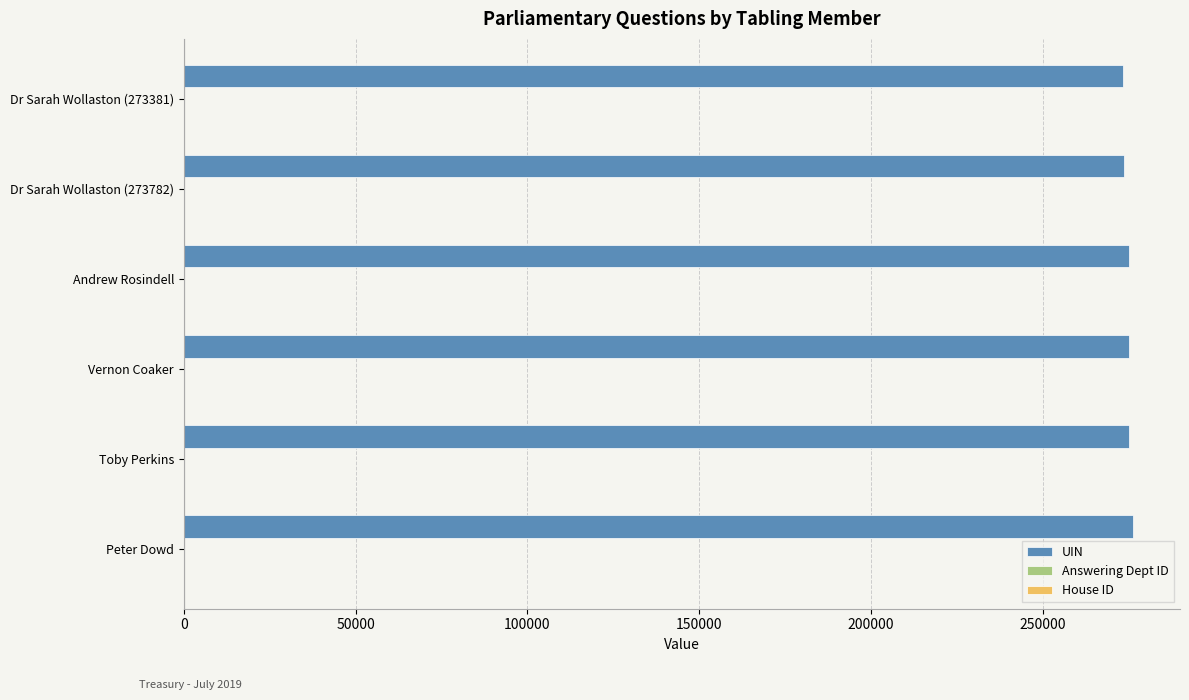

What is the sum of all UIN values?

1648825